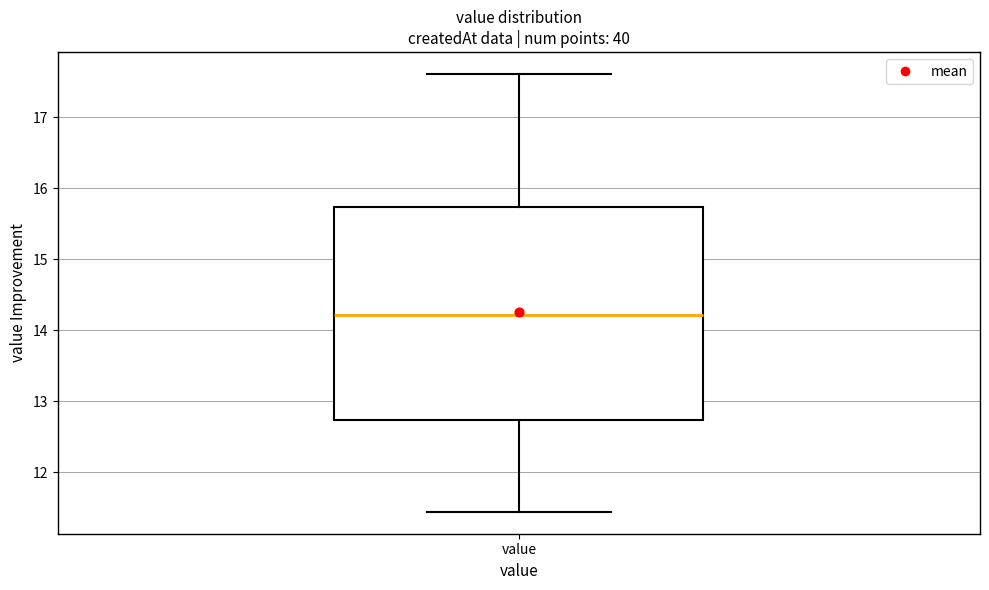

Transcribe this box plot: give where the median line is, the range the box spans, and where the two whiskers end, as read against the y-axis. The values are not printed on the chart, so give them approximately, as read against the axis.

median 14.2, box 12.7 to 15.7, whiskers 11.4 to 17.6